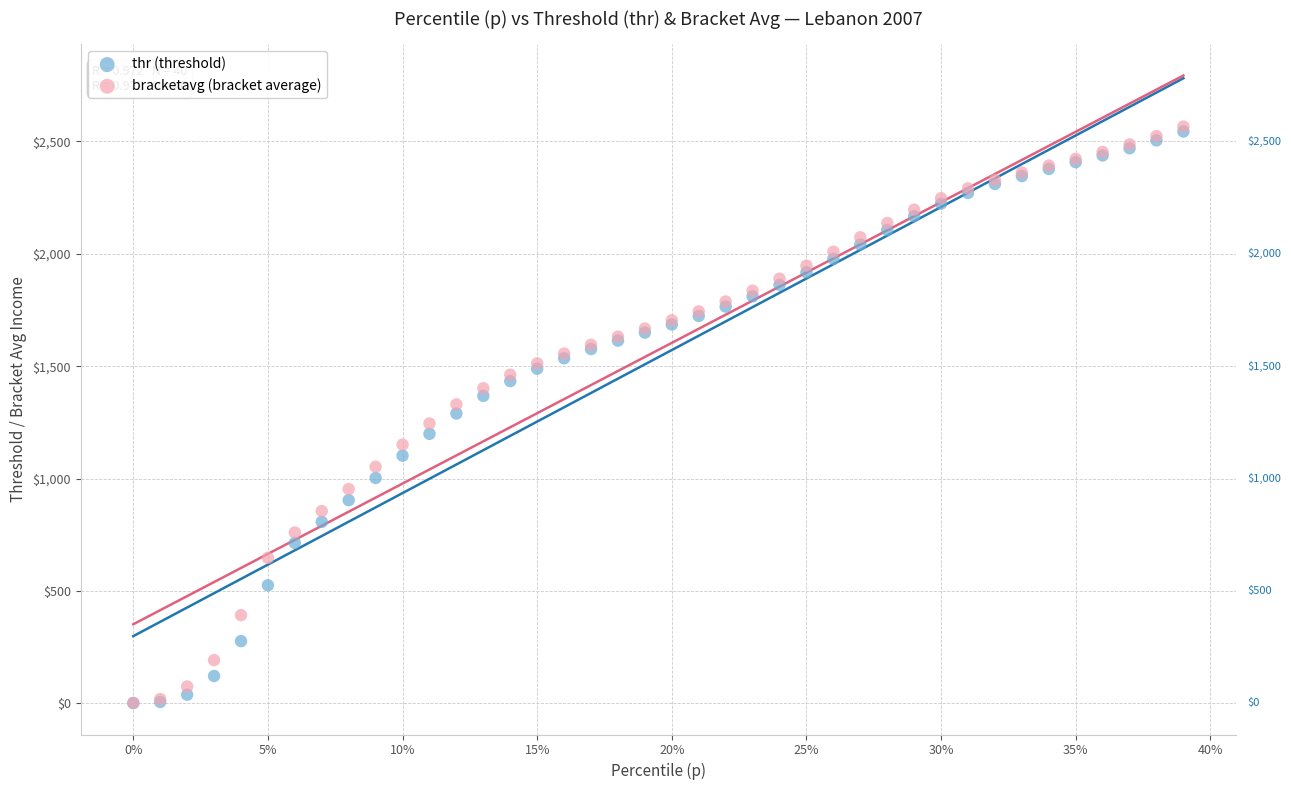

What are all the series names shown in the legend?

thr (threshold), bracketavg (bracket average)